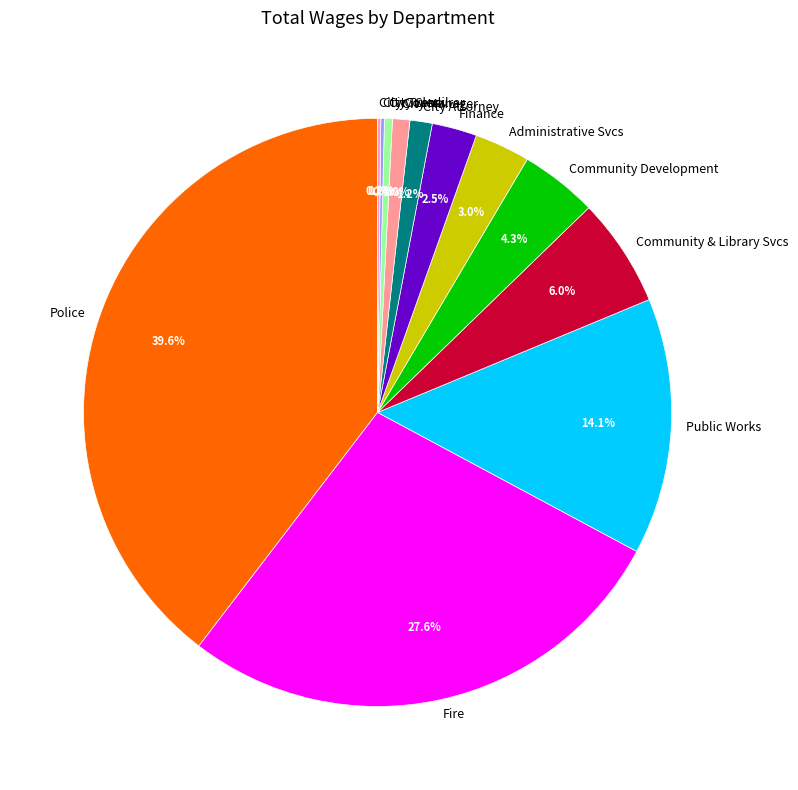

Is it true that City Attorney is 1% of the pie?

True